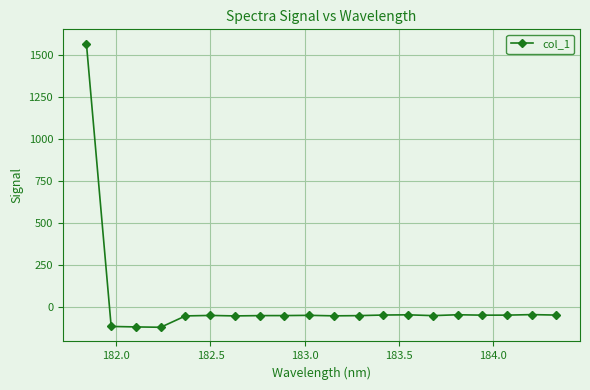

What is the maximum value shown in the chart?

1566.7